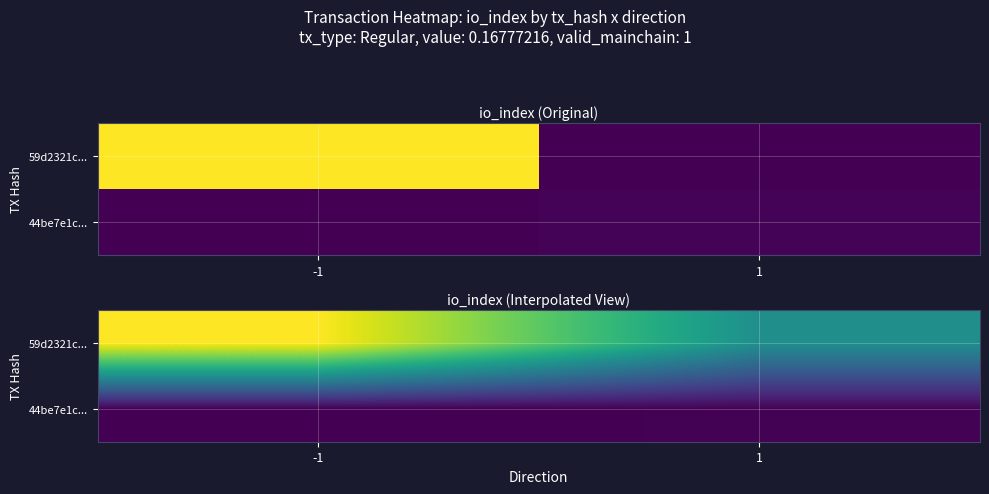

What is the difference between the maximum and minimum values in the 59d2321c... series?

383.5